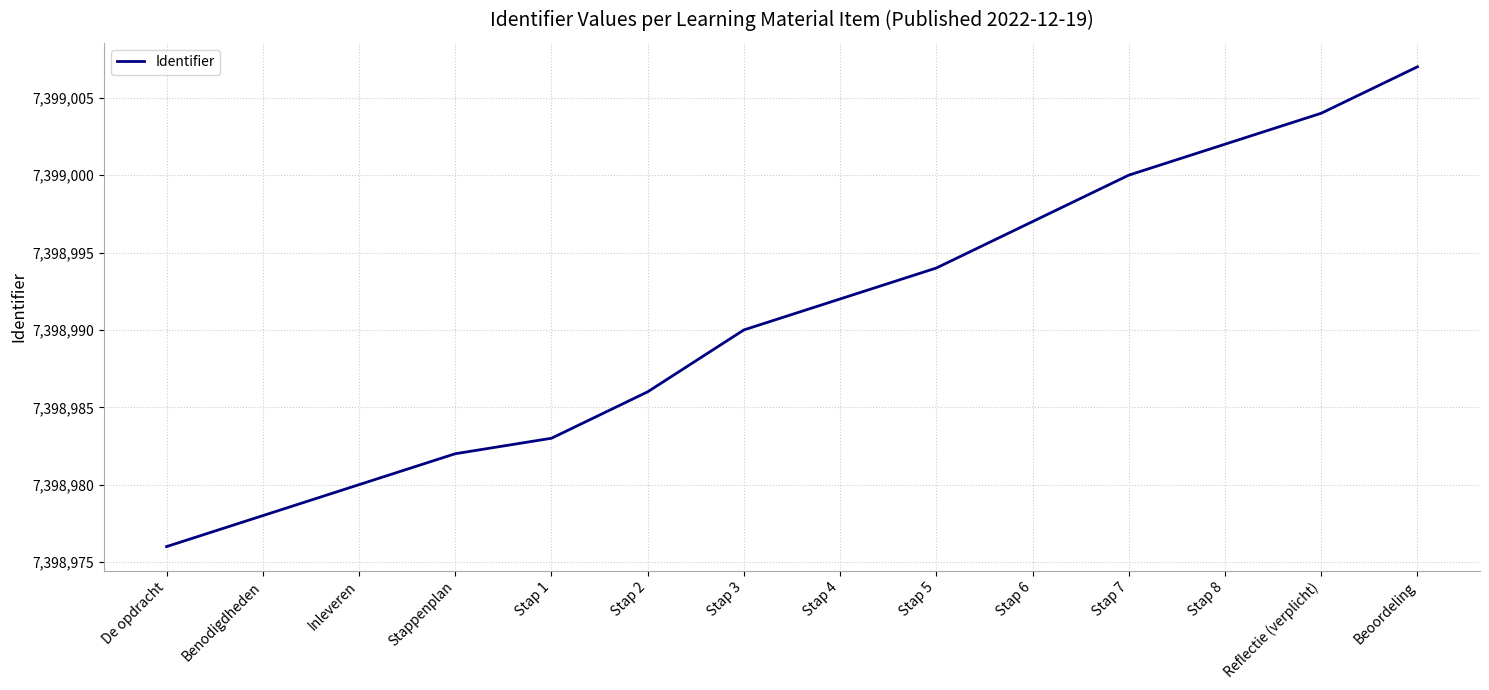

The value at Stap 3 is 7398990. True or false?

True